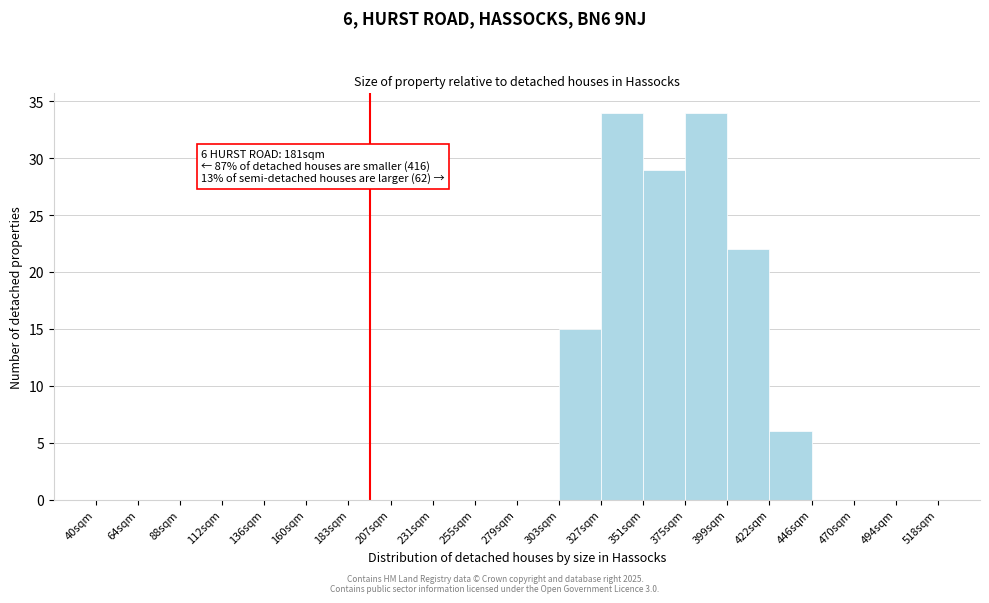

Reading left to right, transcribe all the data shown in this chart.

40sqm=0	64sqm=0	88sqm=0	112sqm=0	136sqm=0	160sqm=0	183sqm=0	207sqm=0	231sqm=0	255sqm=0	279sqm=0	303sqm=15	327sqm=34	351sqm=29	375sqm=34	399sqm=22	422sqm=6	446sqm=0	470sqm=0	494sqm=0